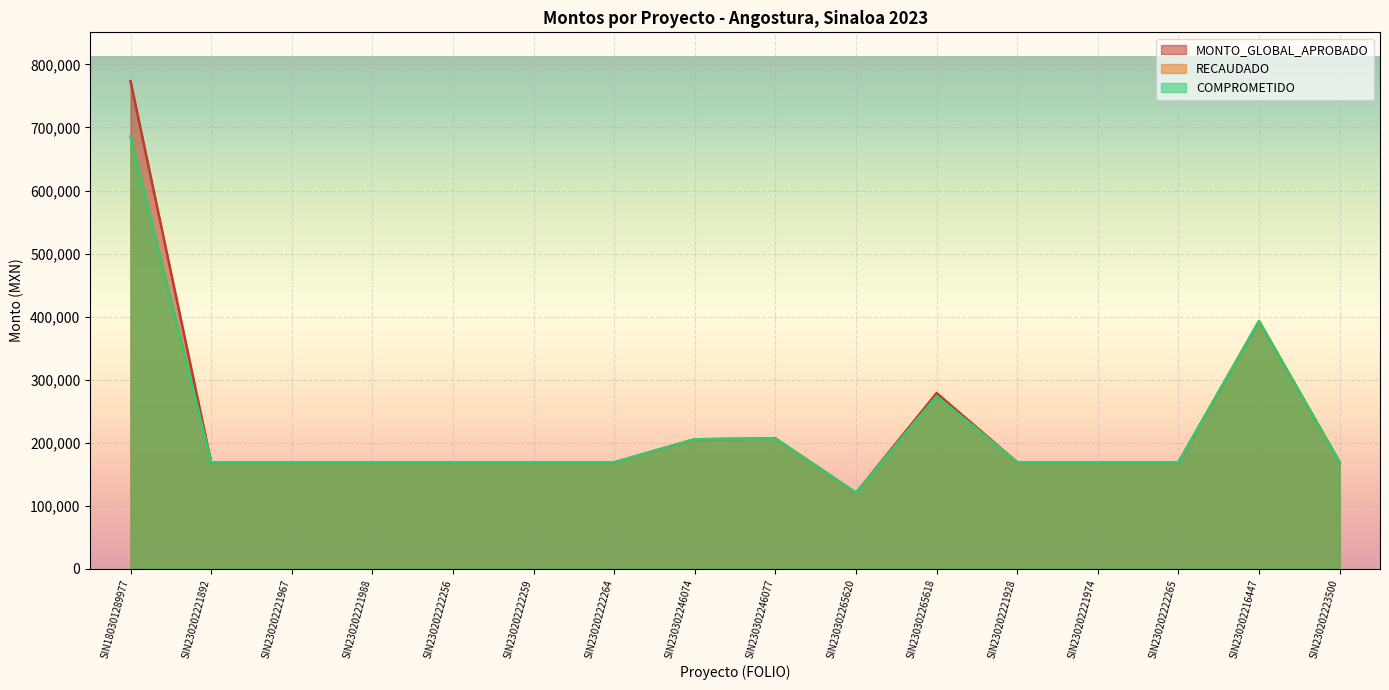

Is it true that COMPROMETIDO equals 108767.1 at SIN230202221892?

False